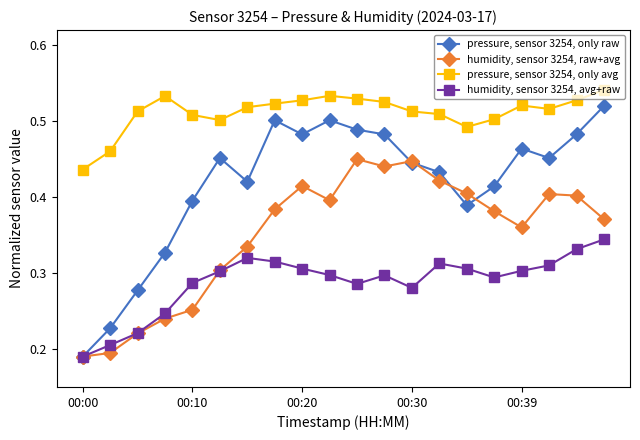

True or false: pressure, sensor 3254, only avg has more than 0 interior local peaks.

True